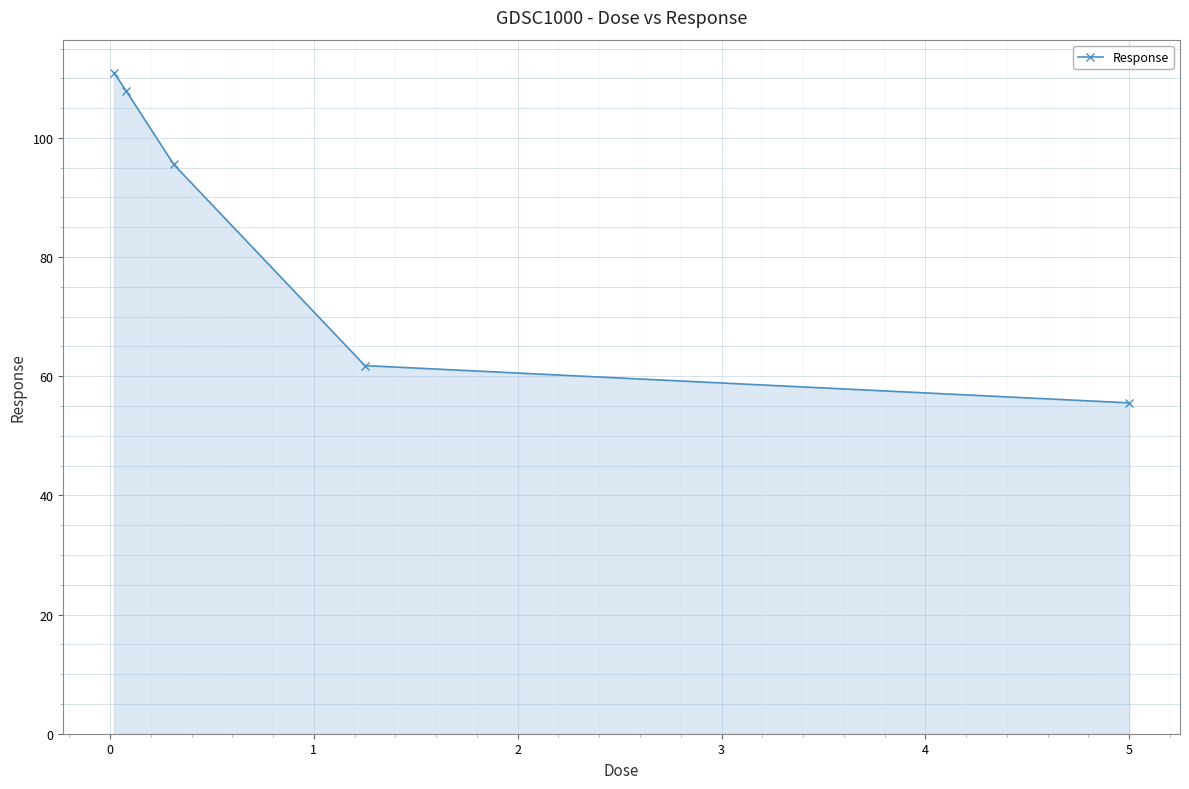

What is the greatest value displayed?

110.9